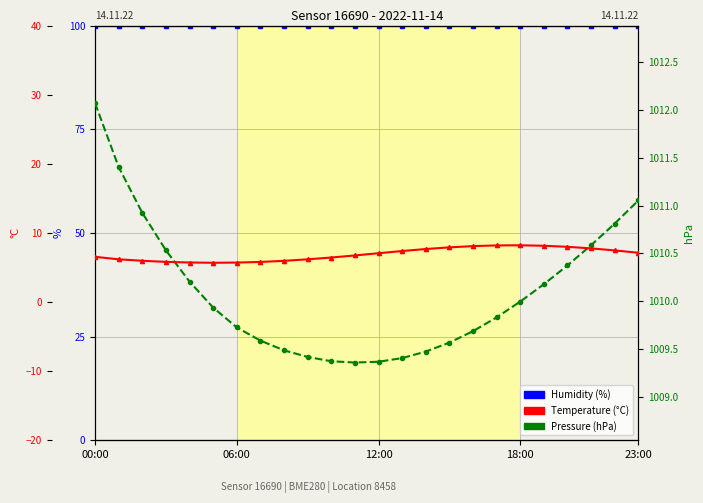

Reading left to right, list all the values displayed in this chart.

humidity: 100.0	100.0	100.0	100.0	100.0	100.0	100.0	100.0	100.0	100.0	100.0	100.0	100.0	100.0	100.0	100.0	100.0	100.0	100.0	100.0	100.0	100.0	100.0	100.0
pressure: 1012.1	1011.4	1010.9	1010.5	1010.2	1009.9	1009.7	1009.6	1009.5	1009.4	1009.4	1009.4	1009.4	1009.4	1009.5	1009.6	1009.7	1009.8	1010.0	1010.2	1010.4	1010.6	1010.8	1011.1
temperature: 6.5	6.2	6.0	5.8	5.7	5.7	5.7	5.8	6.0	6.2	6.4	6.7	7.1	7.4	7.7	7.9	8.1	8.2	8.2	8.1	8.0	7.8	7.5	7.1